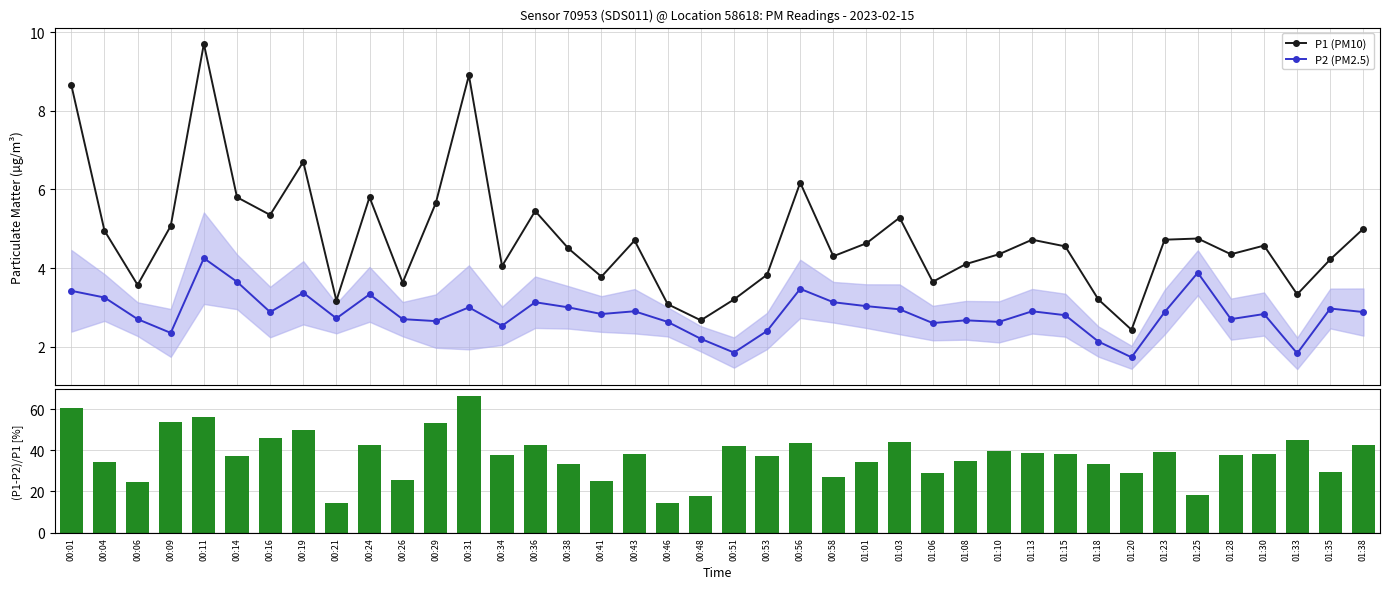

Reading left to right, transcribe all the data shown in this chart.

P1 (PM10): 8.7	5.0	3.6	5.1	9.7	5.8	5.3	6.7	3.2	5.8	3.6	5.7	8.9	4.0	5.5	4.5	3.8	4.7	3.1	2.7	3.2	3.8	6.2	4.3	4.6	5.3	3.6	4.1	4.3	4.7	4.5	3.2	2.4	4.7	4.8	4.3	4.6	3.3	4.2	5.0
P2 (PM2.5): 3.4	3.2	2.7	2.4	4.2	3.6	2.9	3.4	2.7	3.3	2.7	2.6	3.0	2.5	3.1	3.0	2.8	2.9	2.6	2.2	1.9	2.4	3.5	3.1	3.0	3.0	2.6	2.7	2.6	2.9	2.8	2.1	1.7	2.9	3.9	2.7	2.8	1.8	3.0	2.9
(P1-P2)/P1 [%]: 60.5	34.3	24.4	53.6	56.2	37.1	46.2	49.7	14.2	42.6	25.6	53.1	66.3	37.5	42.6	33.3	25.1	38.3	14.6	17.6	42.2	37.3	43.8	27.2	34.6	44.1	28.8	34.9	39.5	38.6	38.5	33.4	28.8	39.0	18.3	37.9	38.1	45.0	29.6	42.4